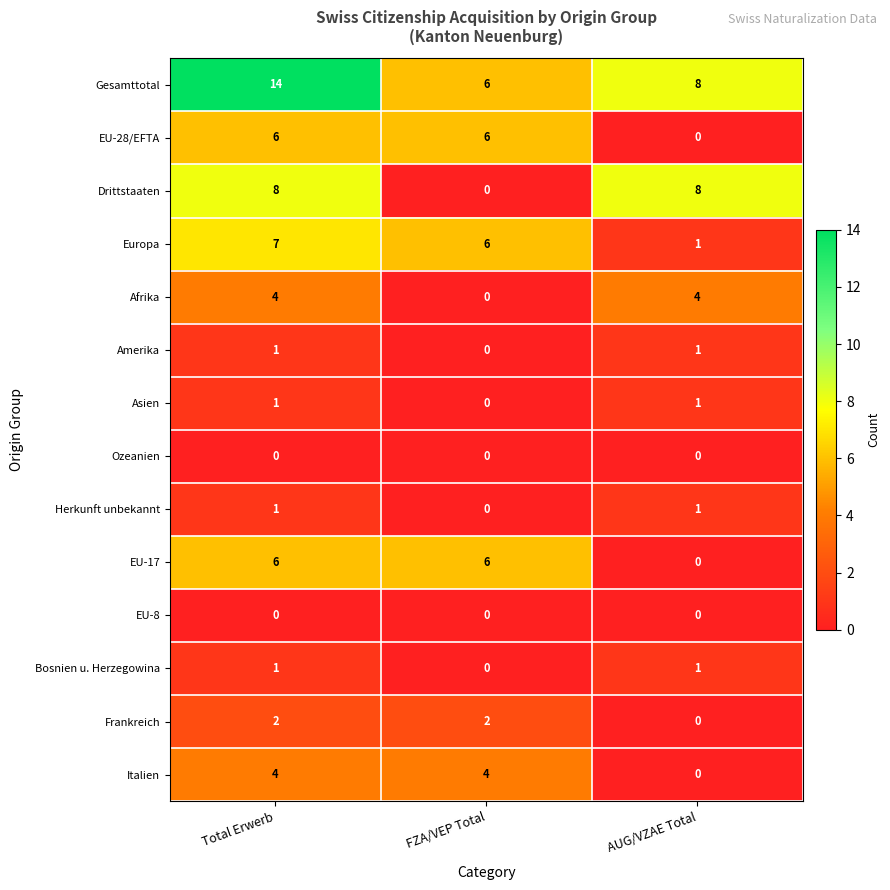

The value of Gesamttotal at FZA/VEP Total is 4. True or false?

False